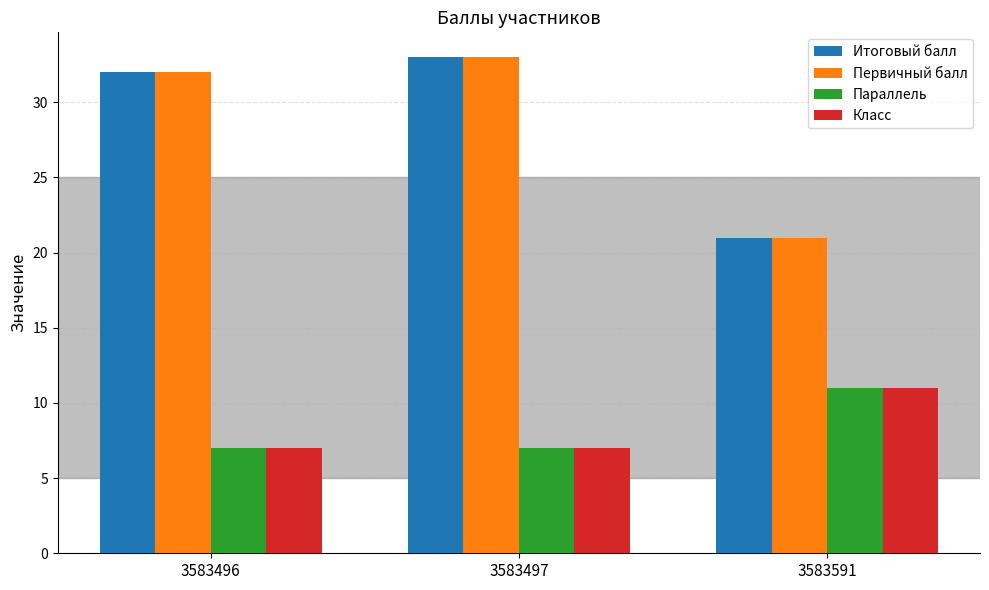

Read the Первичный балл value at 3583591, to the nearest 10.

20